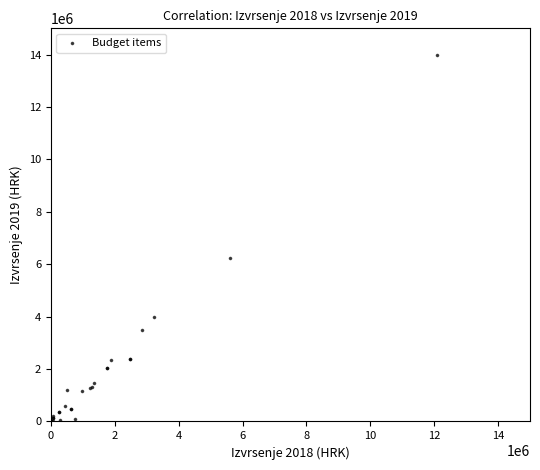

What Y value in the scatter plot is closest to 6999990?

6253438.9